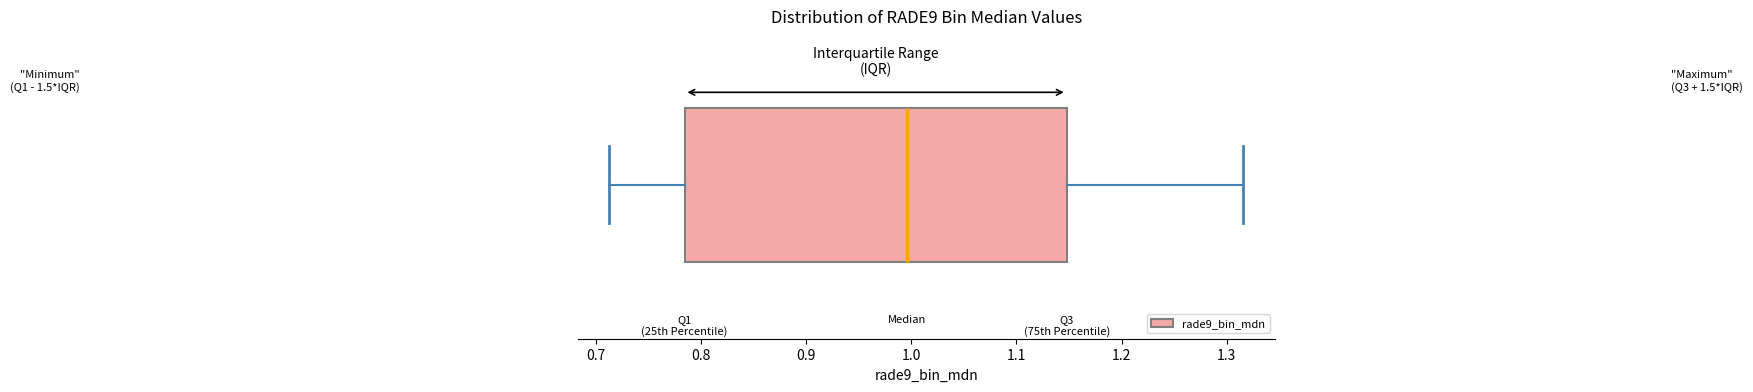

Transcribe this box plot: give where the median line is, the range the box spans, and where the two whiskers end, as read against the x-axis. The values are not printed on the chart, so give them approximately, as read against the axis.

median 1.00, box 0.78 to 1.15, whiskers 0.71 to 1.32